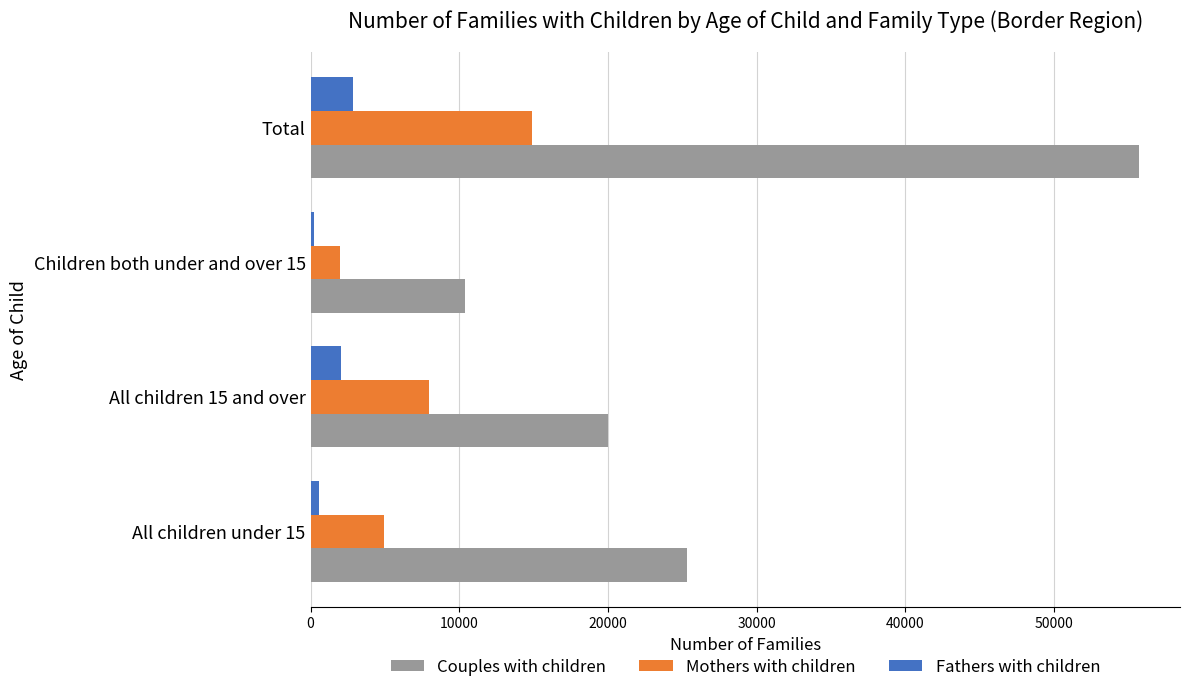

How many values in the Fathers with children series are below 2039?

2